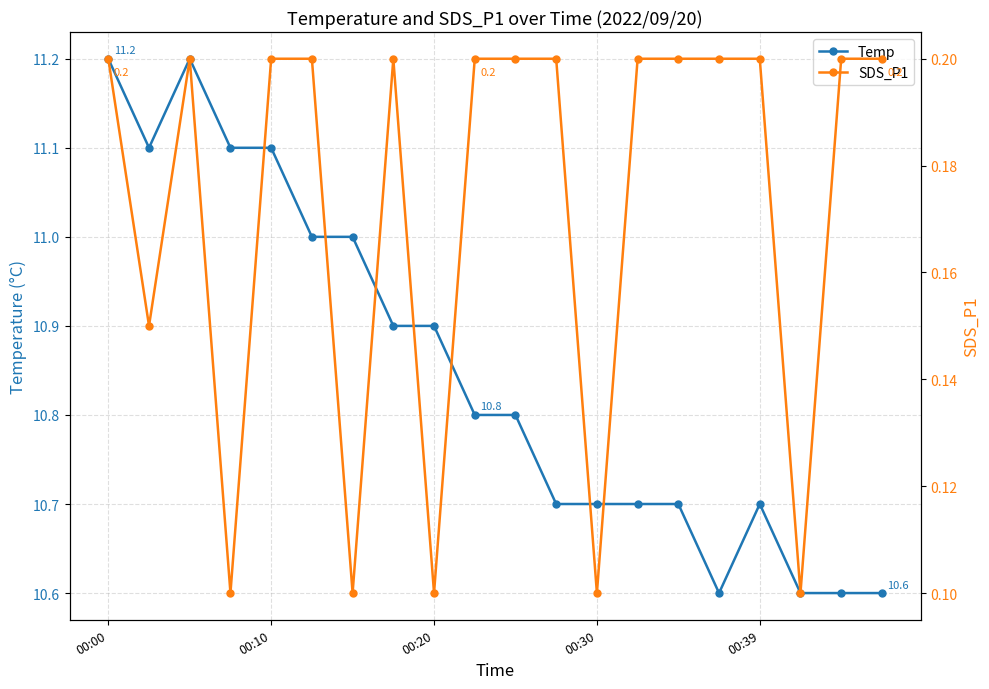

Count the number of categories in the chart.

20